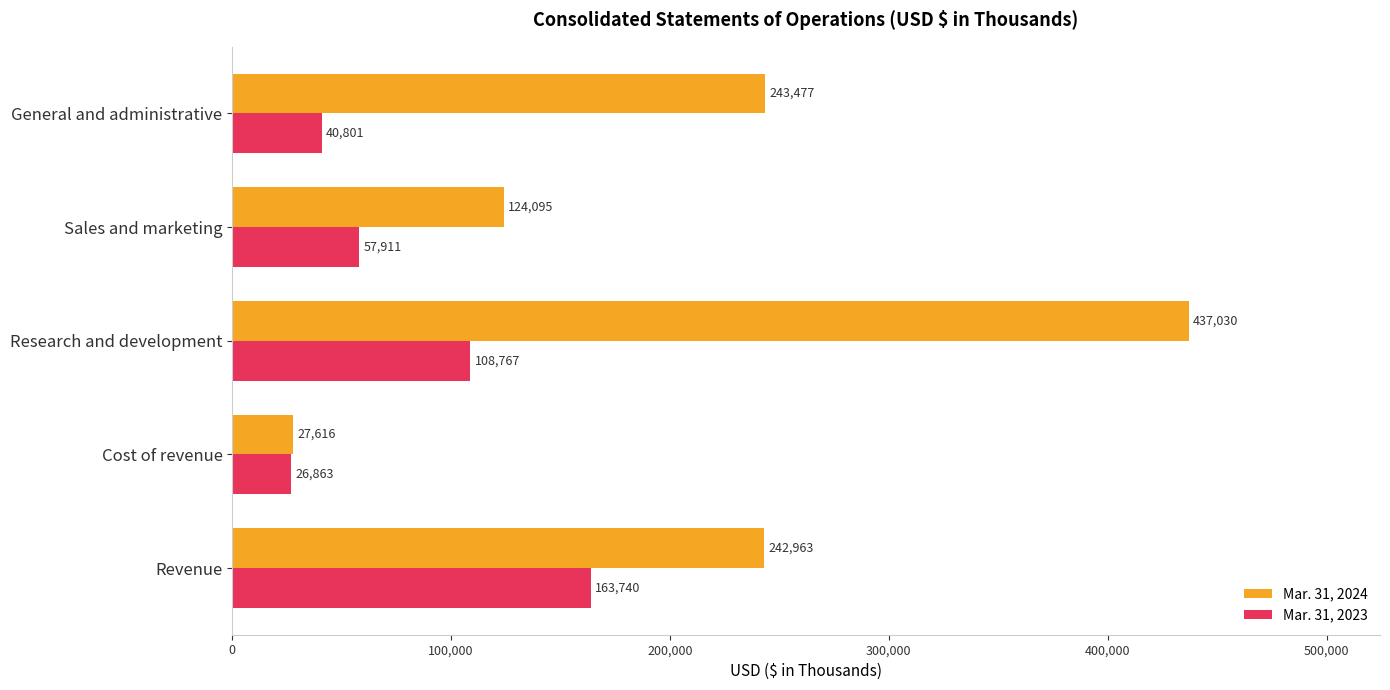

What is the maximum value for Mar. 31, 2024?

437030